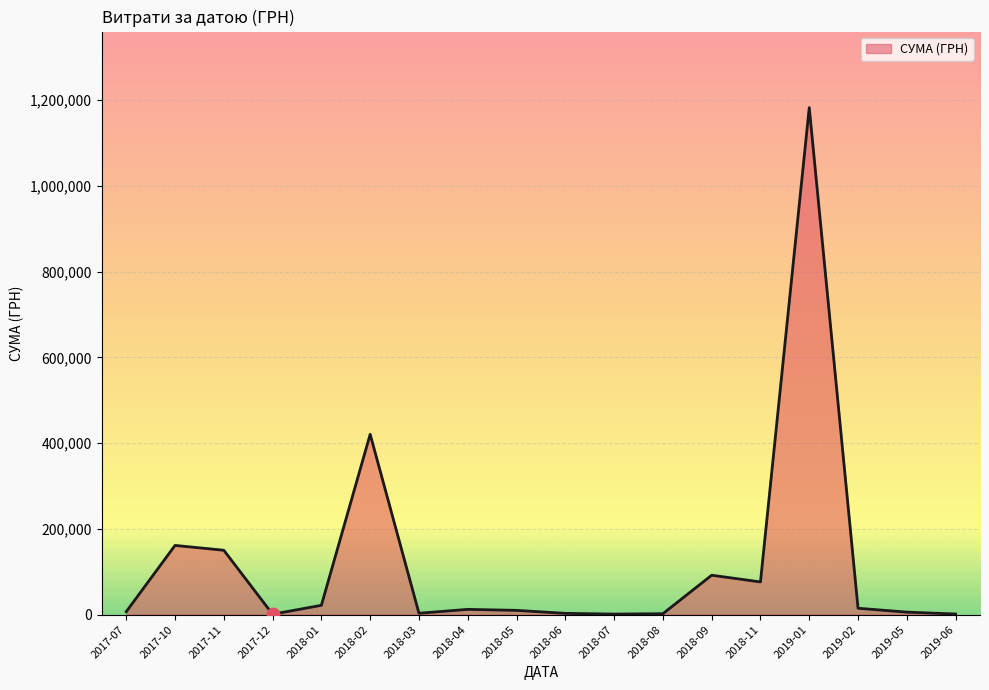

What is the difference between the maximum and minimum values?

1181798.2